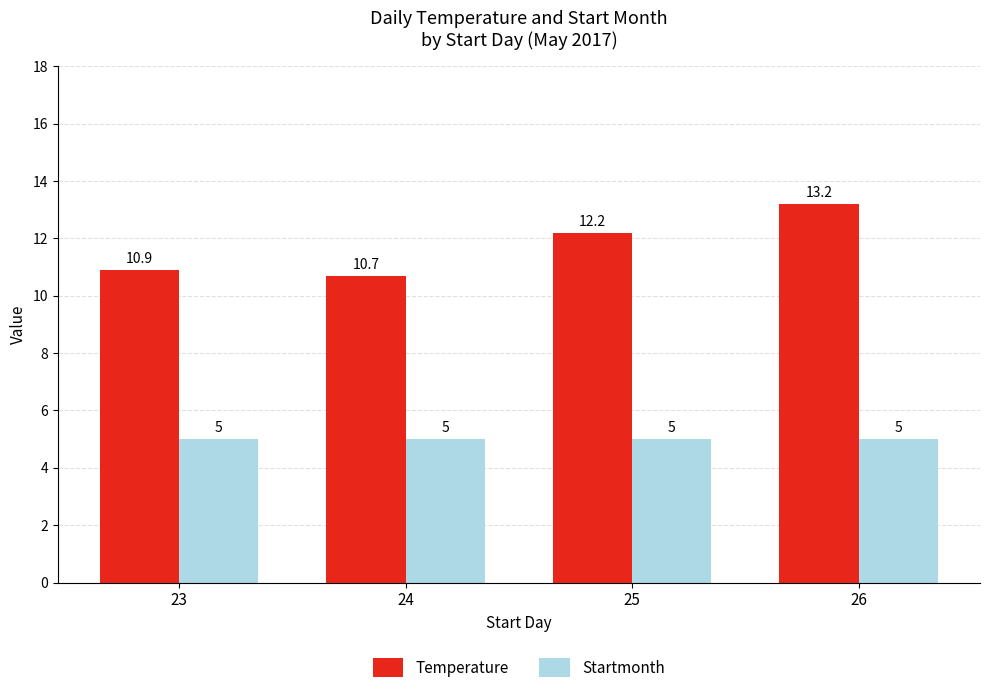

What is the sum of all Temperature values?

47.0